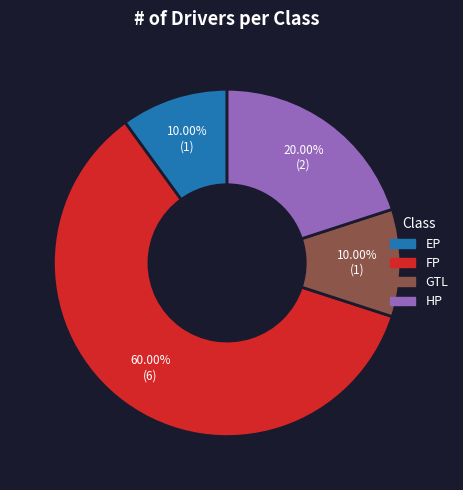

Is there a majority slice in this chart?

Yes